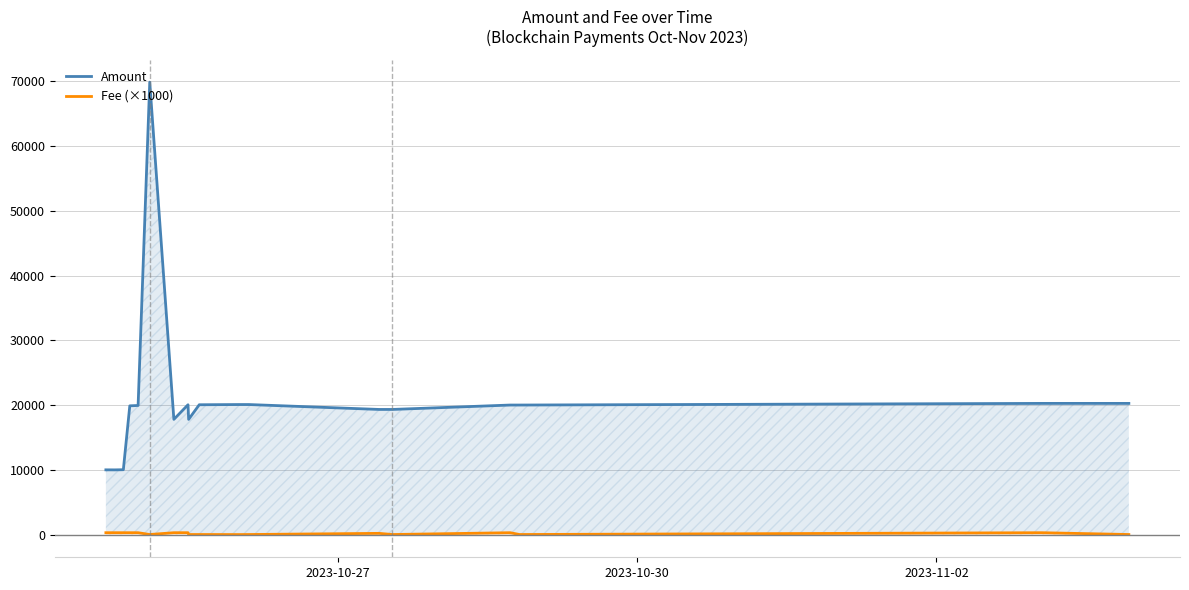

What is the value of the Amount point at the 8th from the left?

20060.8